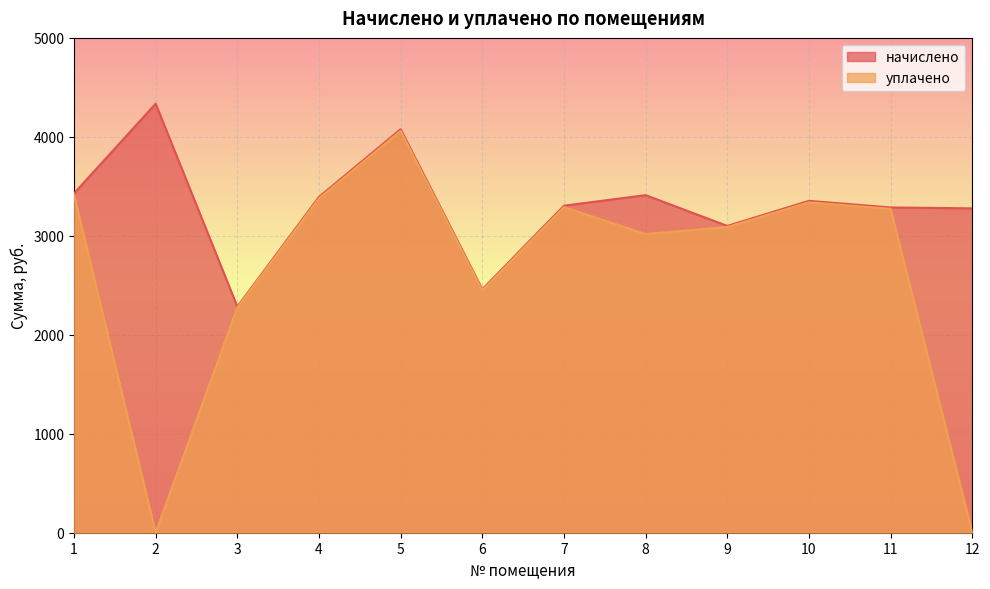

Is the value of уплачено at 11 greater than the value of начислено at 1?

No